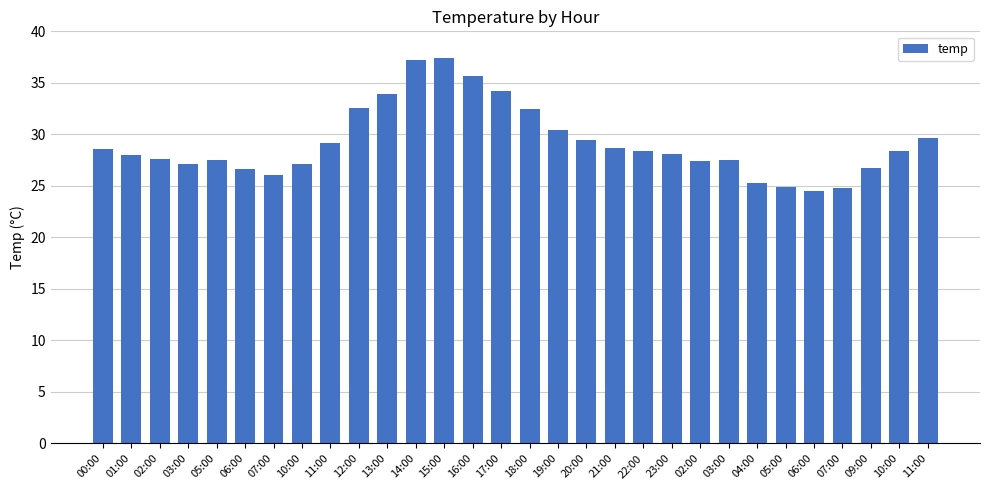

How many distinct data groups are displayed?

1